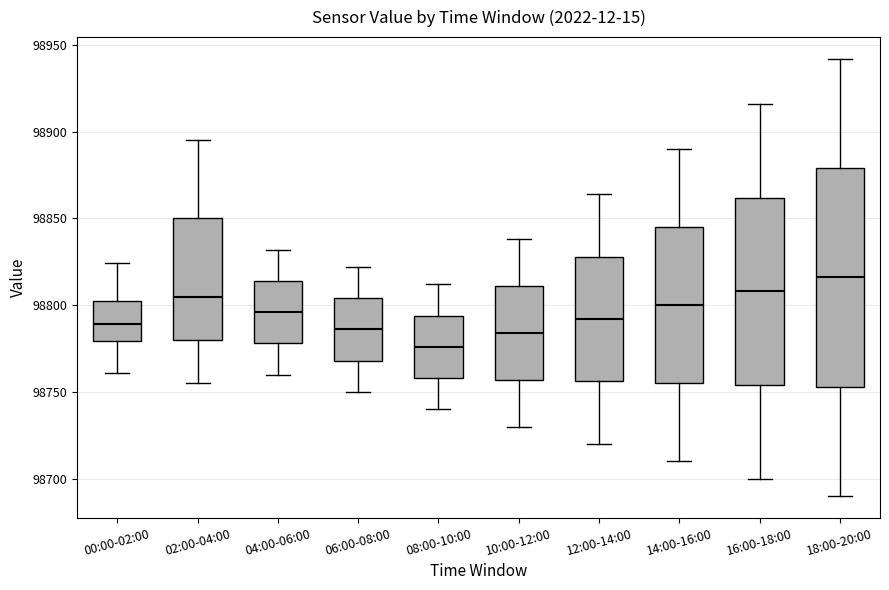

Comparing the boxes themselves (not the whiskers), which one is the tallest?

18:00-20:00